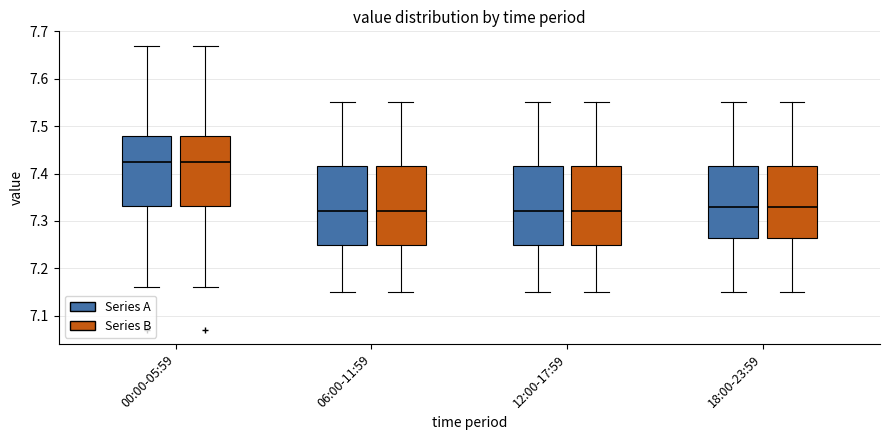

Where is the lower edge of the box for 12:00-17:59 (Series B) on the y-axis? The values are not printed on the chart, so give them approximately, as read against the axis.

7.25